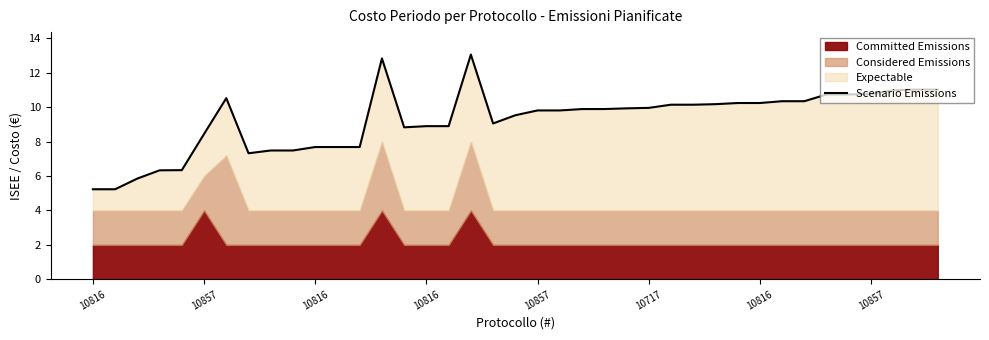

At which category does the chart reach its peak across all series?

17